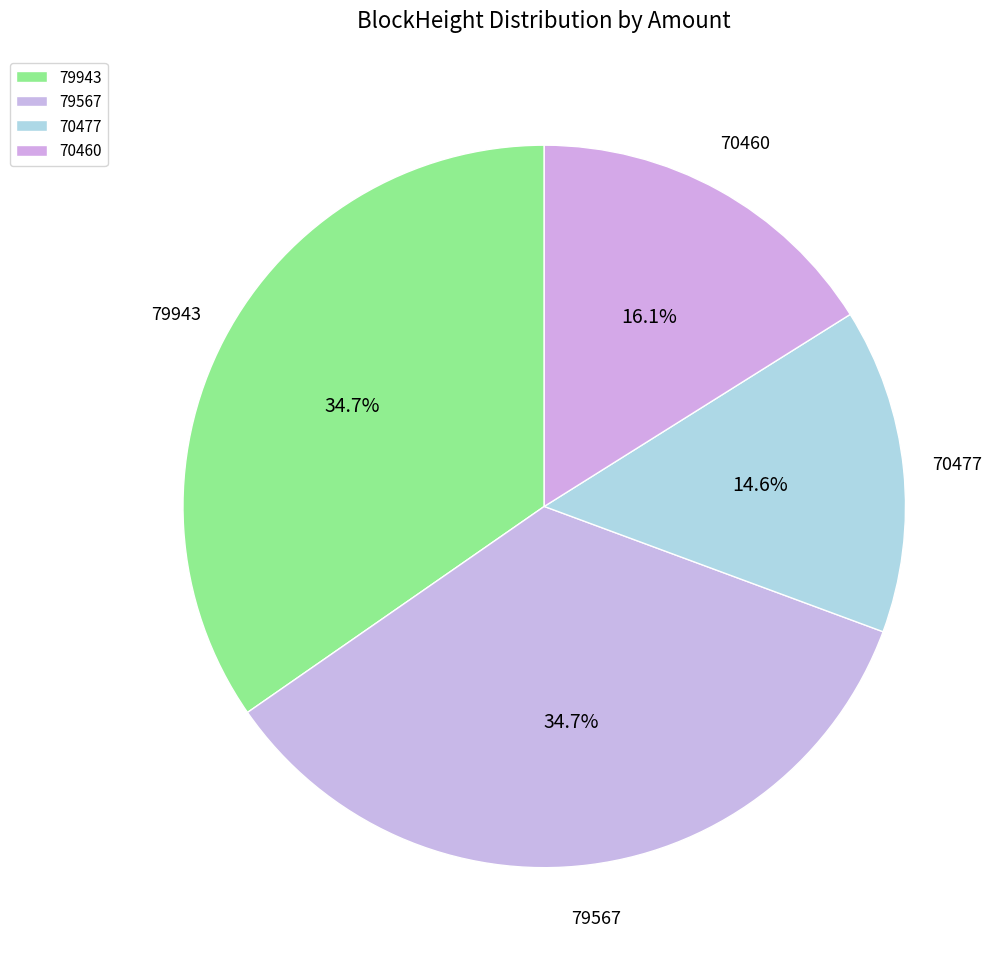

To the nearest percent, what is the difference between the largest and smallest slice percentages?

20%